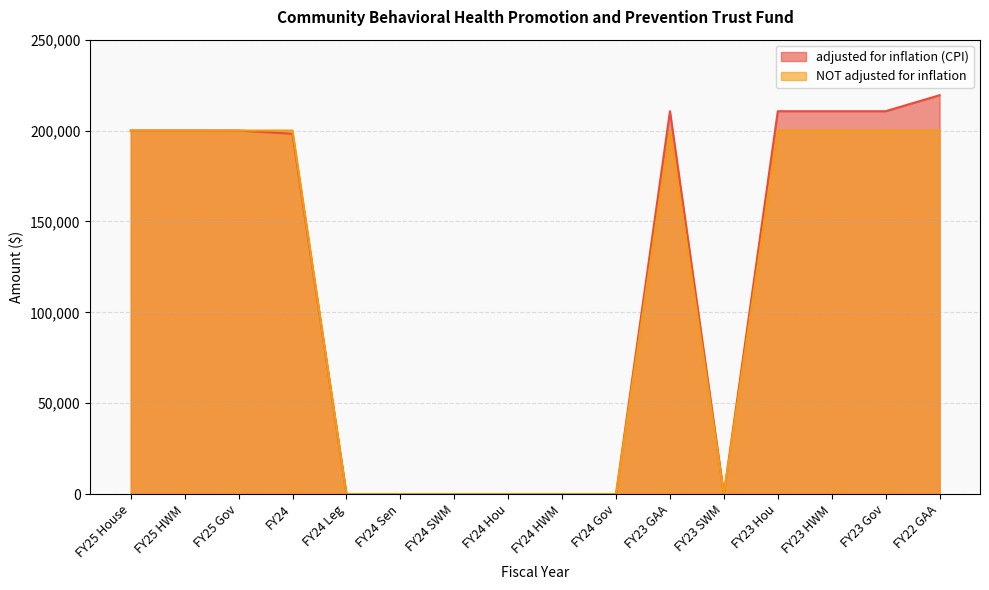

Reading left to right, extract all data points from this chart.

adjusted for inflation (CPI): 200000	200000	200000	198247	0	0	0	0	0	0	210638	0	210638	210638	210638	219432
NOT adjusted for inflation: 200000	200000	200000	200000	0	0	0	0	0	0	200000	0	200000	200000	200000	200000